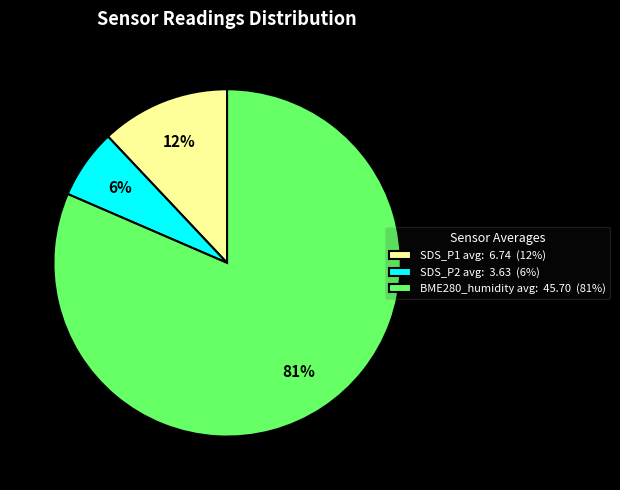

True or false: SDS_P1 avg: 6.74 (12%) accounts for 12% of the total.

True